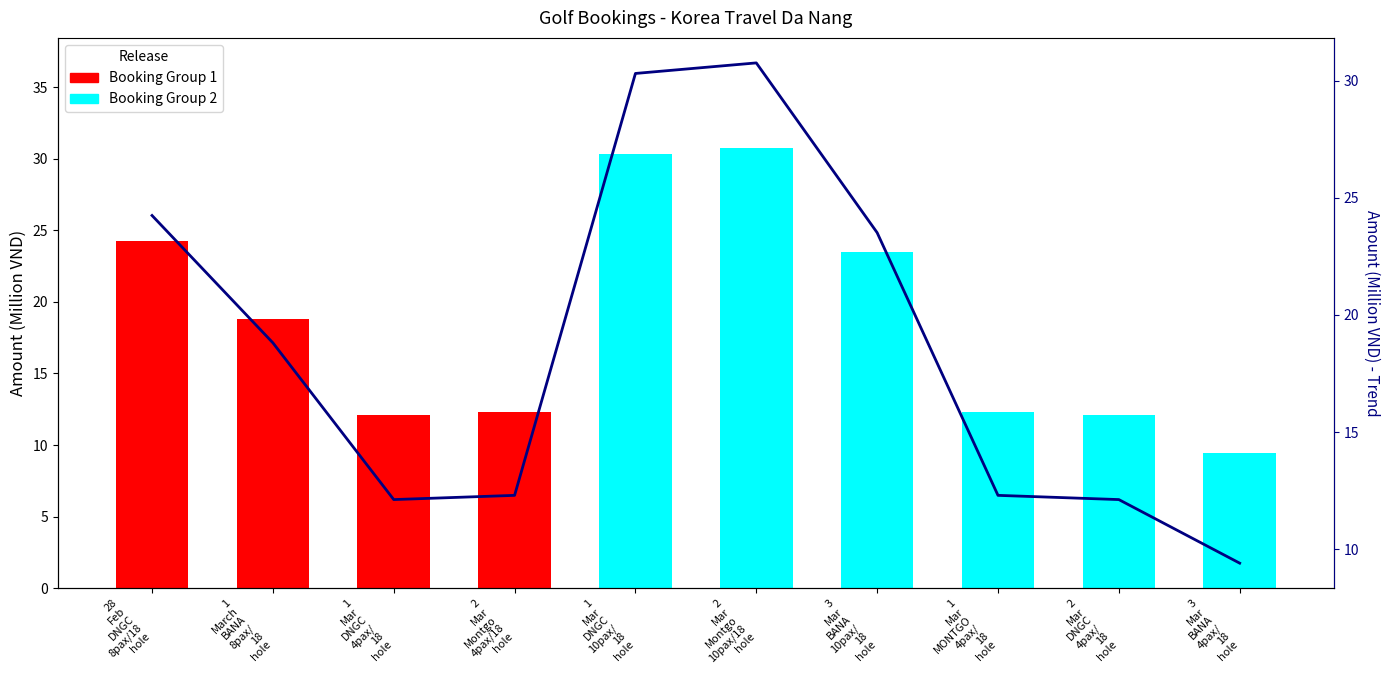

Is it true that the value at 1
Mar
DNGC
4pax/
18
hole is 6.1?

False